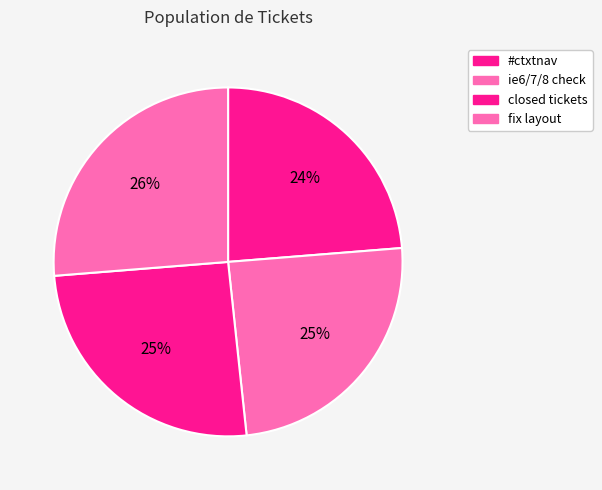

Count the number of slices in the pie.

4